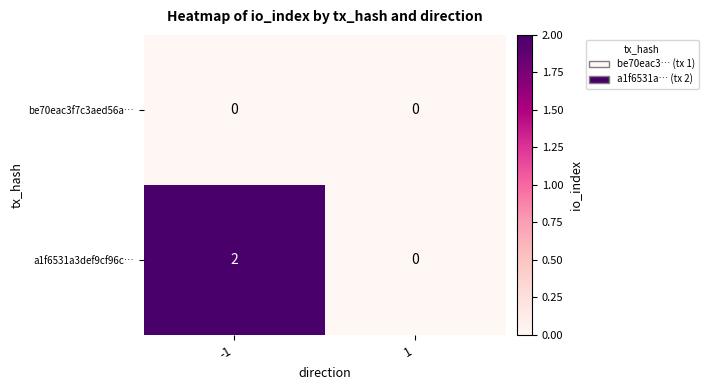

Which series changed the most between -1 and 1?

a1f6531a3def9cf96c…